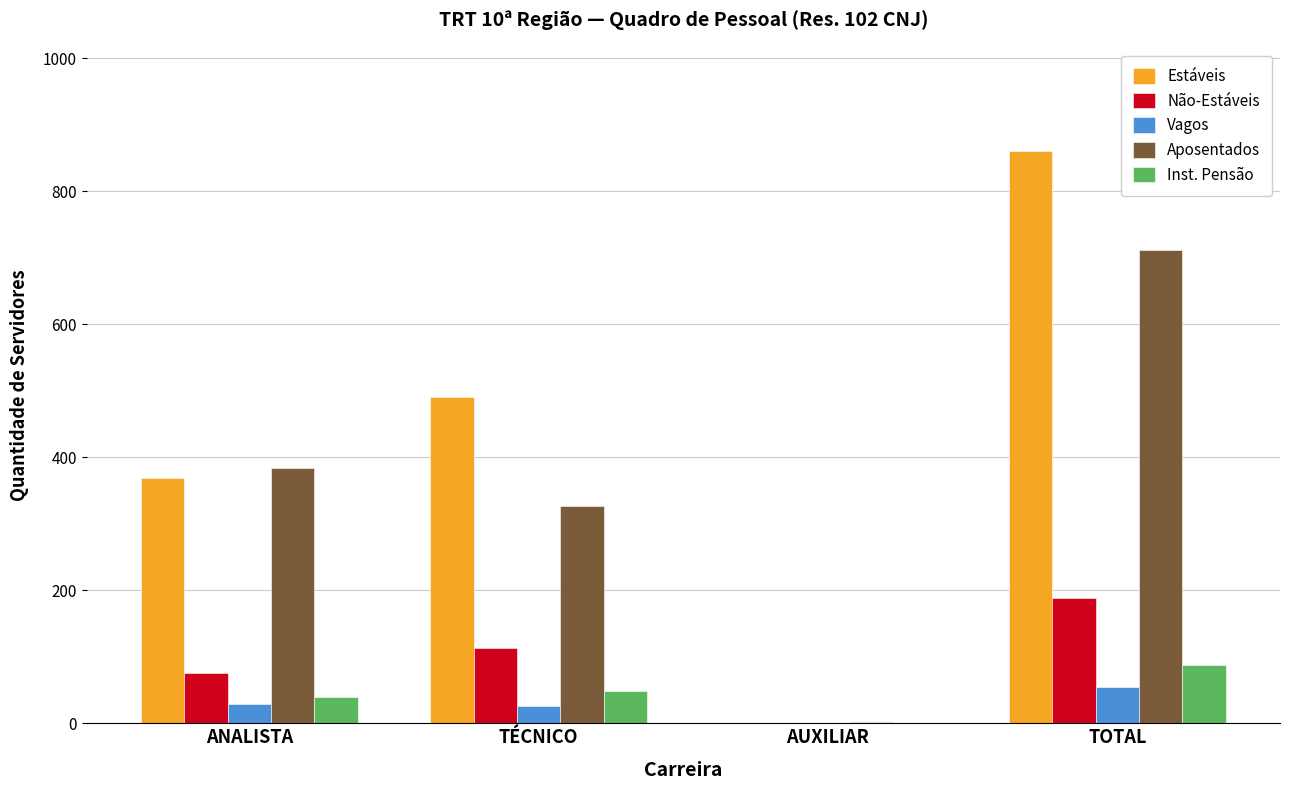

What are all the series names shown in the legend?

Estáveis, Não-Estáveis, Vagos, Aposentados, Inst. Pensão